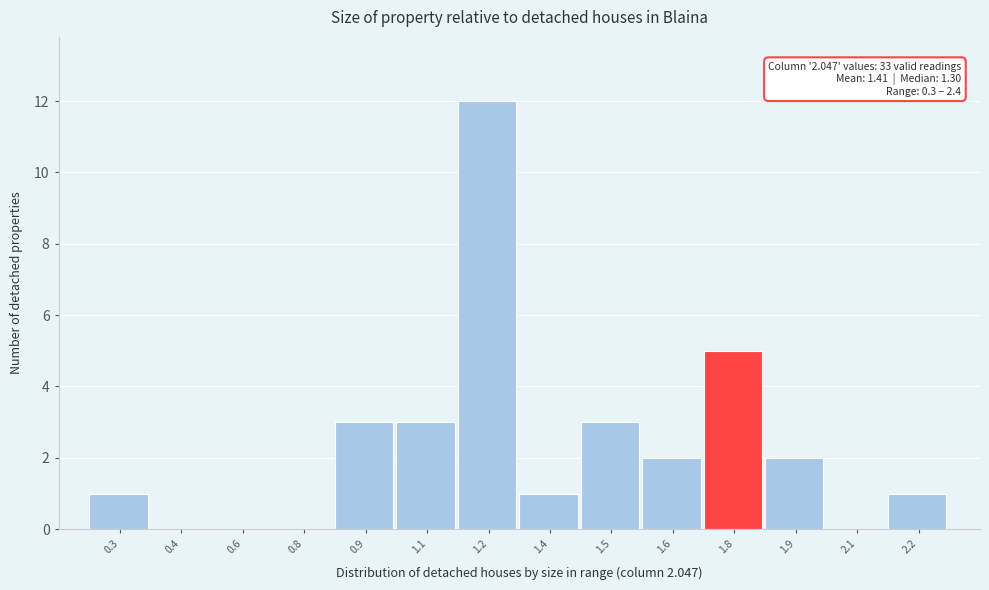

Reading right to left, extract all data points from this chart.

2.2=1	2.1=0	1.9=2	1.8=5	1.6=2	1.5=3	1.4=1	1.2=12	1.1=3	0.9=3	0.8=0	0.6=0	0.4=0	0.3=1